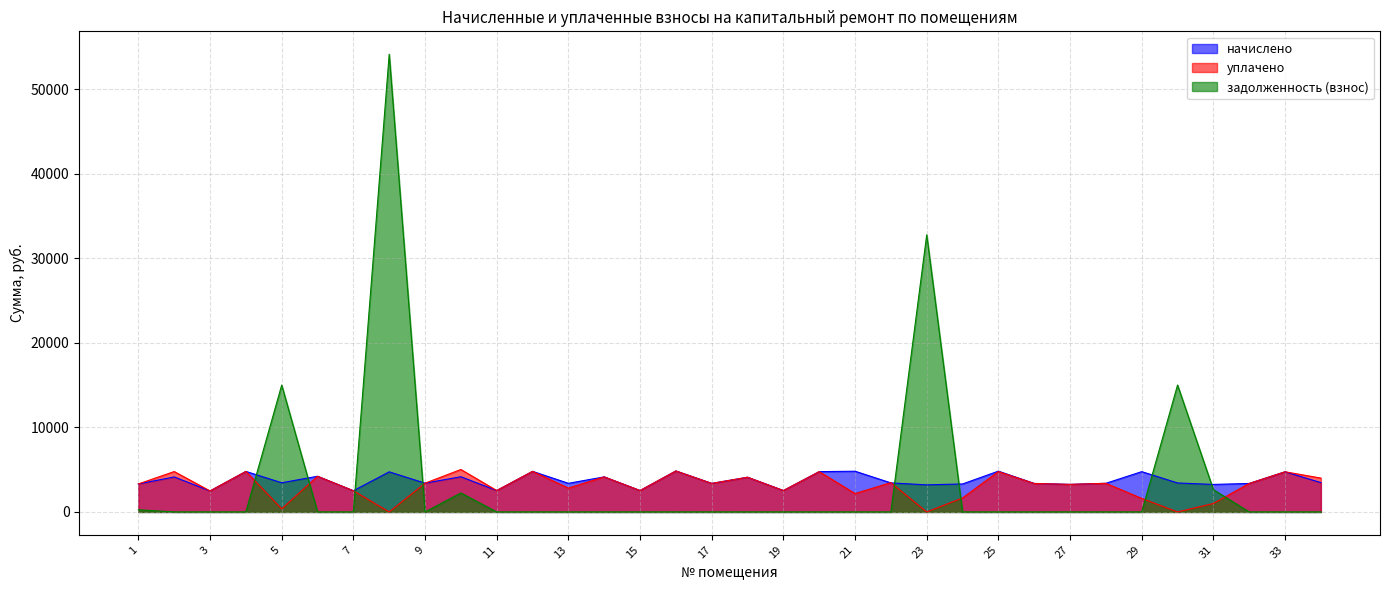

Rank the series at 23 from highest to lowest value.

задолженность (взнос), начислено, уплачено